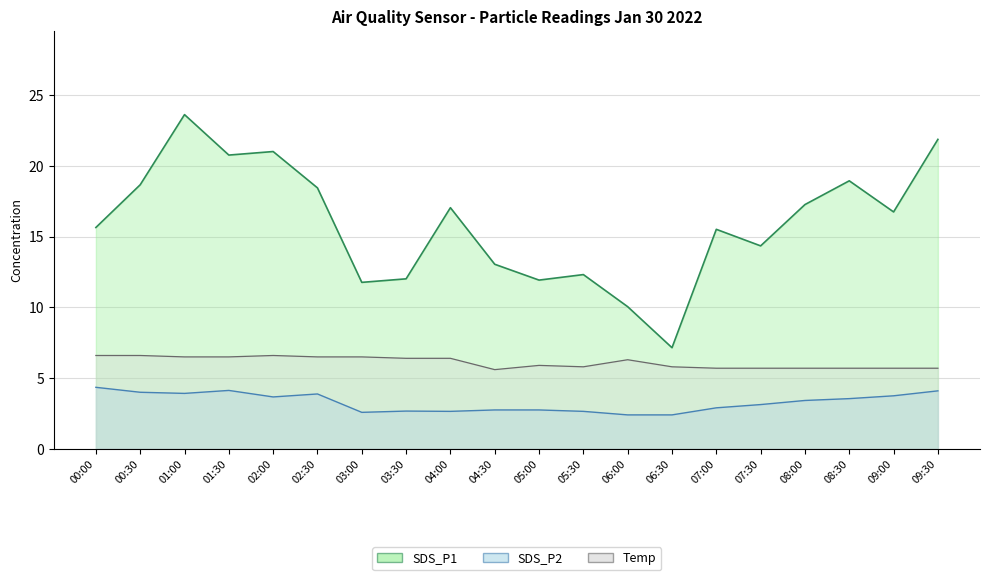

What is the lowest value of the Temp series?

5.6